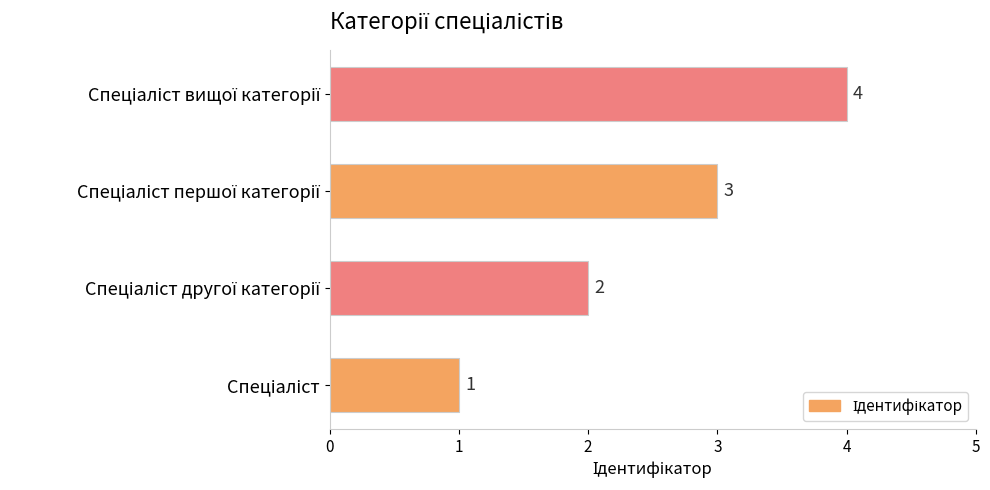

What is the sum of all values?

10